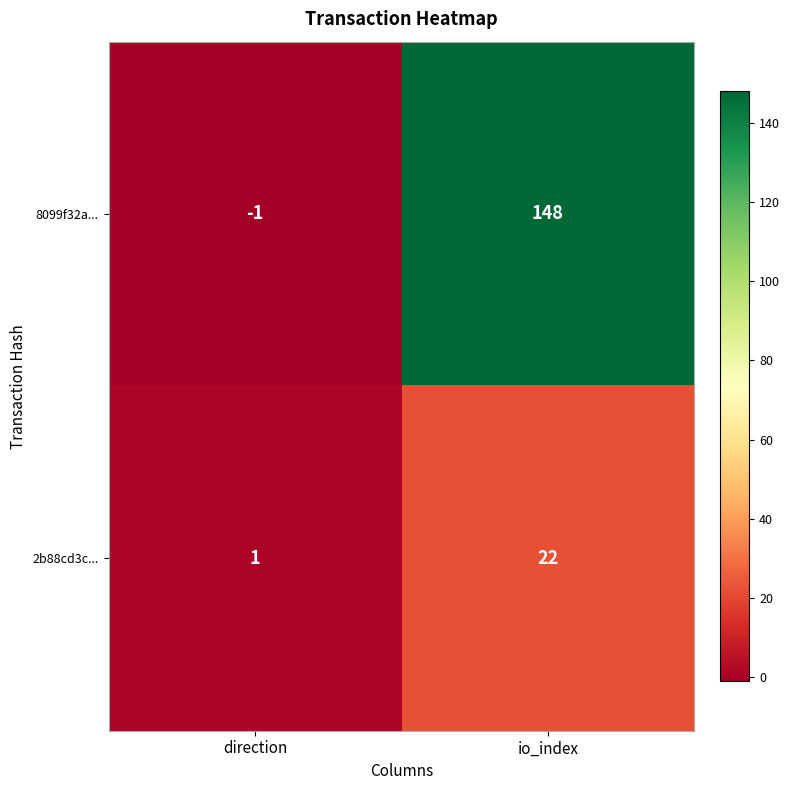

Count the number of data series in this chart.

2